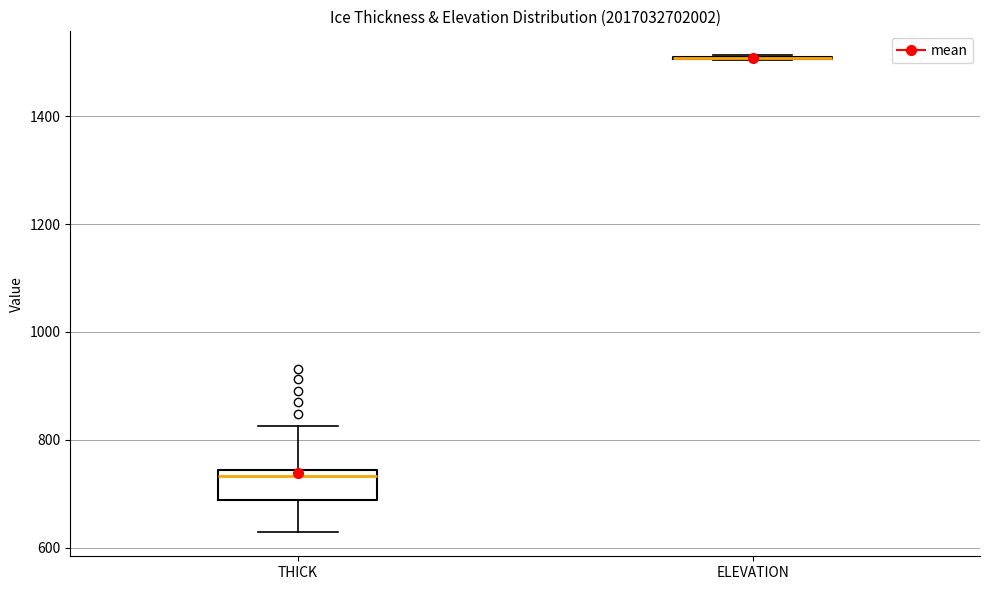

Reading left to right, transcribe this box plot: for each box, give where its median line is, the range the box spans, and where its two whiskers end, as read against the y-axis. The values are not printed on the chart, so give them approximately, as read against the axis.

THICK: median 740 (just below the box's upper edge), box 680 to 740, whiskers 620 to 820
ELEVATION: box collapsed to a line at 1500, whiskers 1500 to 1520